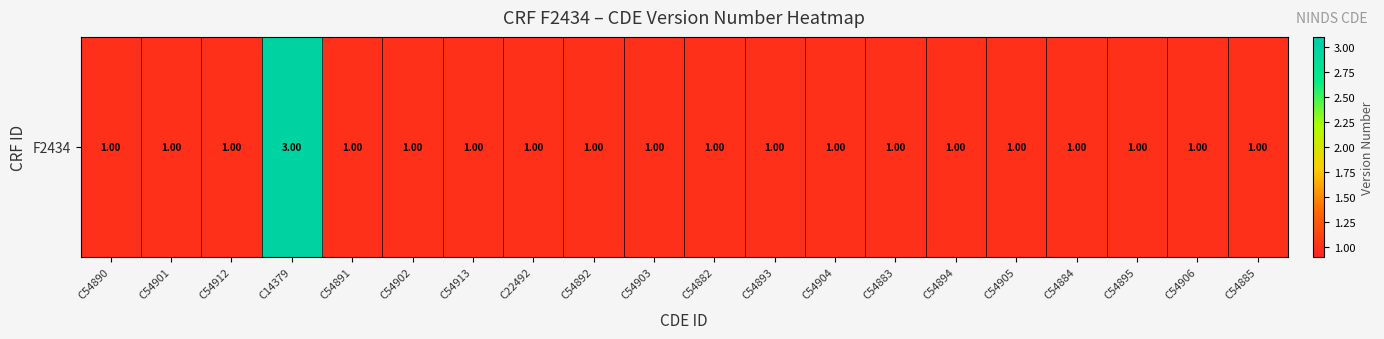

What is the difference between the maximum and minimum values?

2